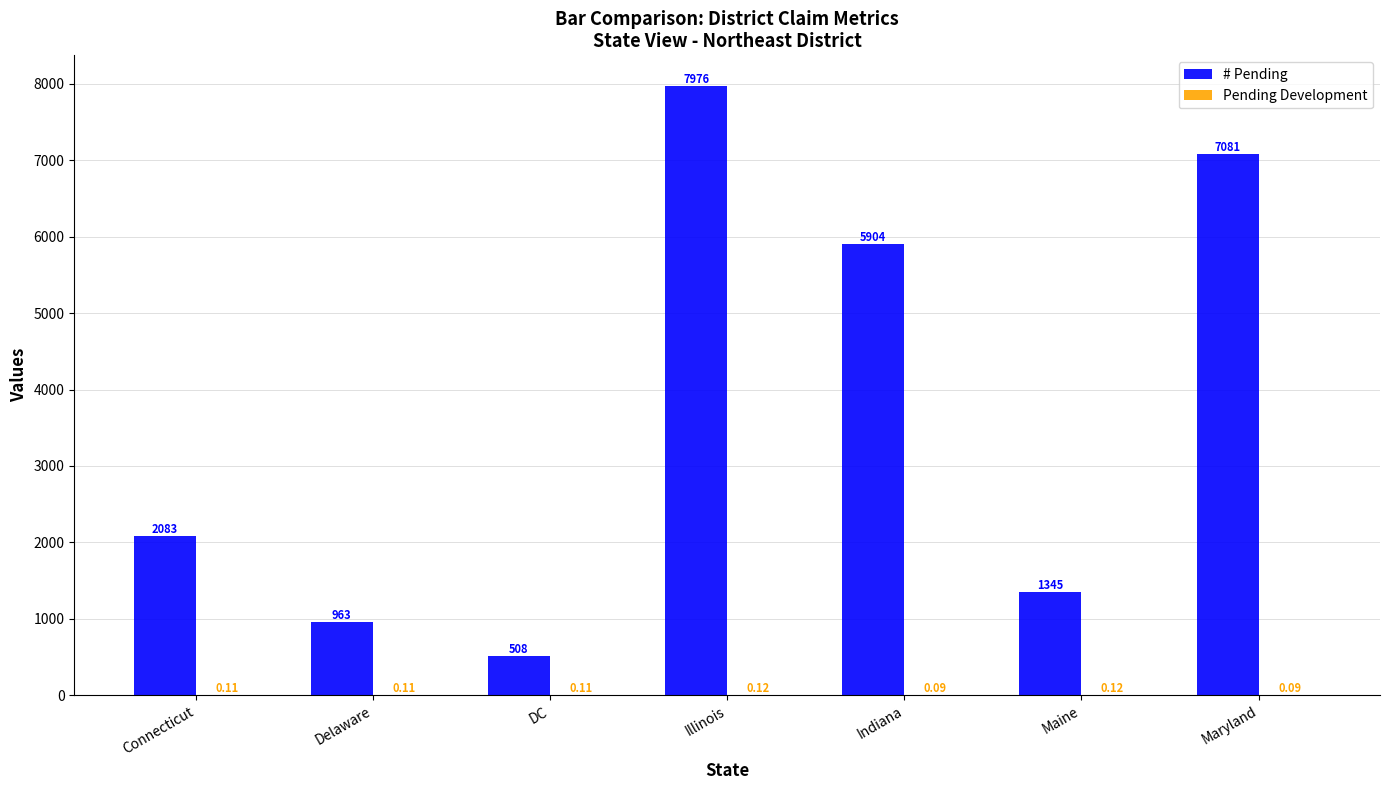

What is the sum of the # Pending values at Connecticut and Illinois?

10059.0